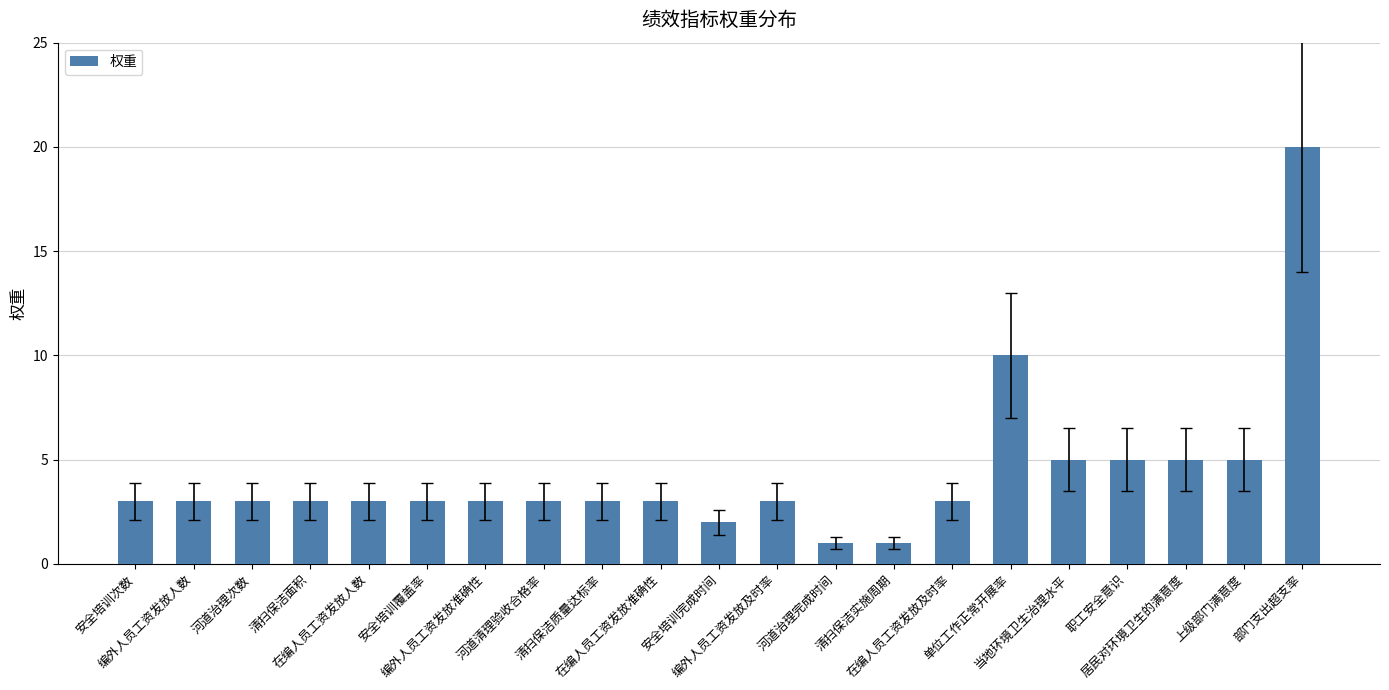

Count the number of data series in this chart.

1